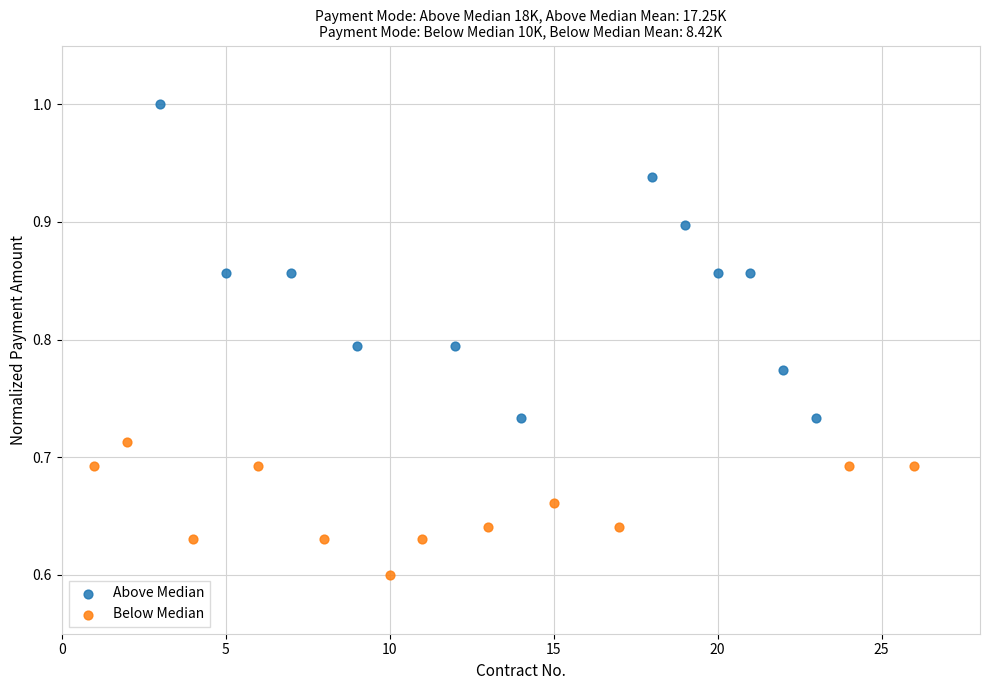

Which series reaches the maximum Y coordinate?

Above Median